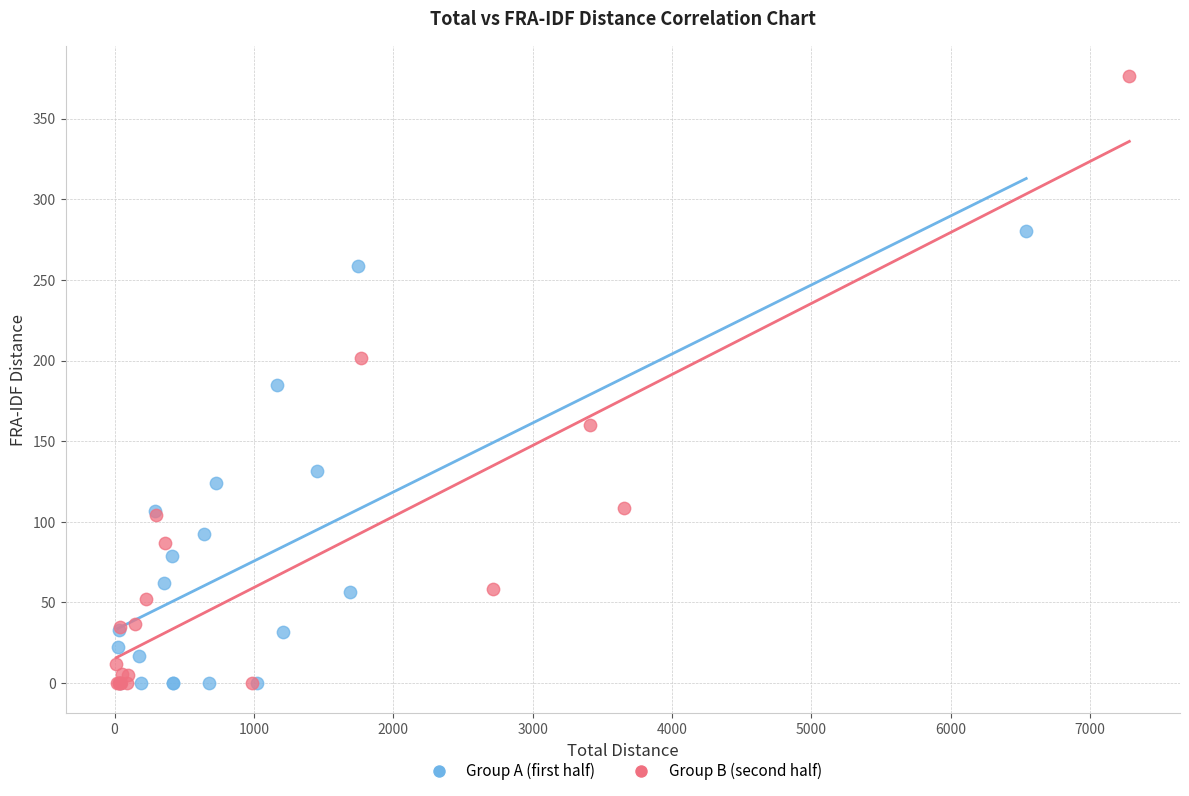

Which series has the widest spread of Y values?

Group B (second half)